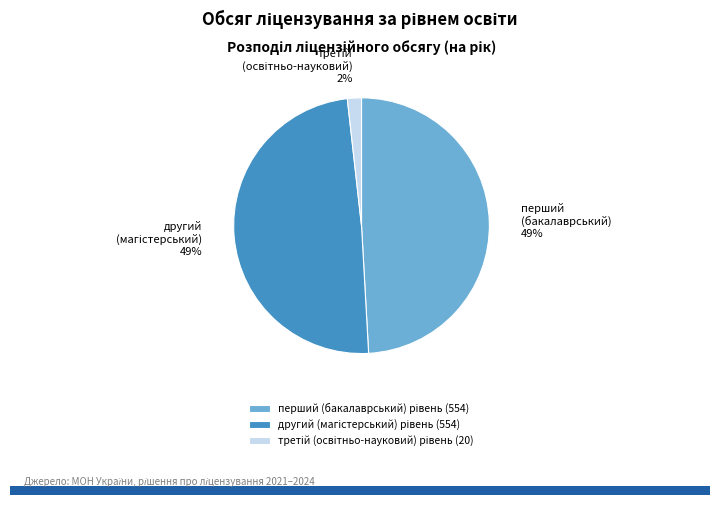

To the nearest percent, what is the difference between the largest and smallest slice percentages?

47%